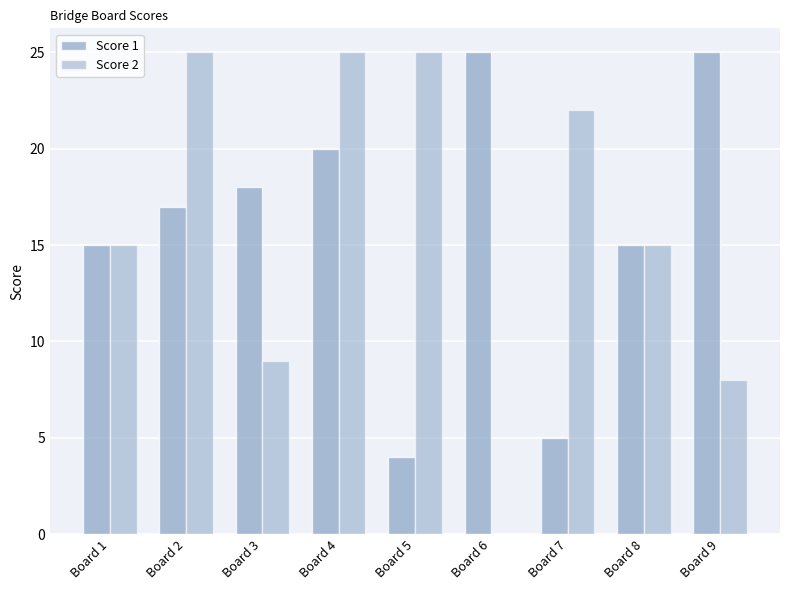

What is the greatest value displayed?

25